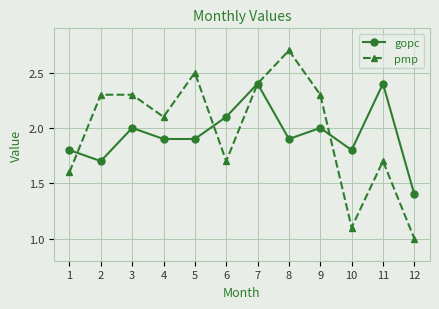

Between 10 and 12, which series saw the biggest shift?

gopc